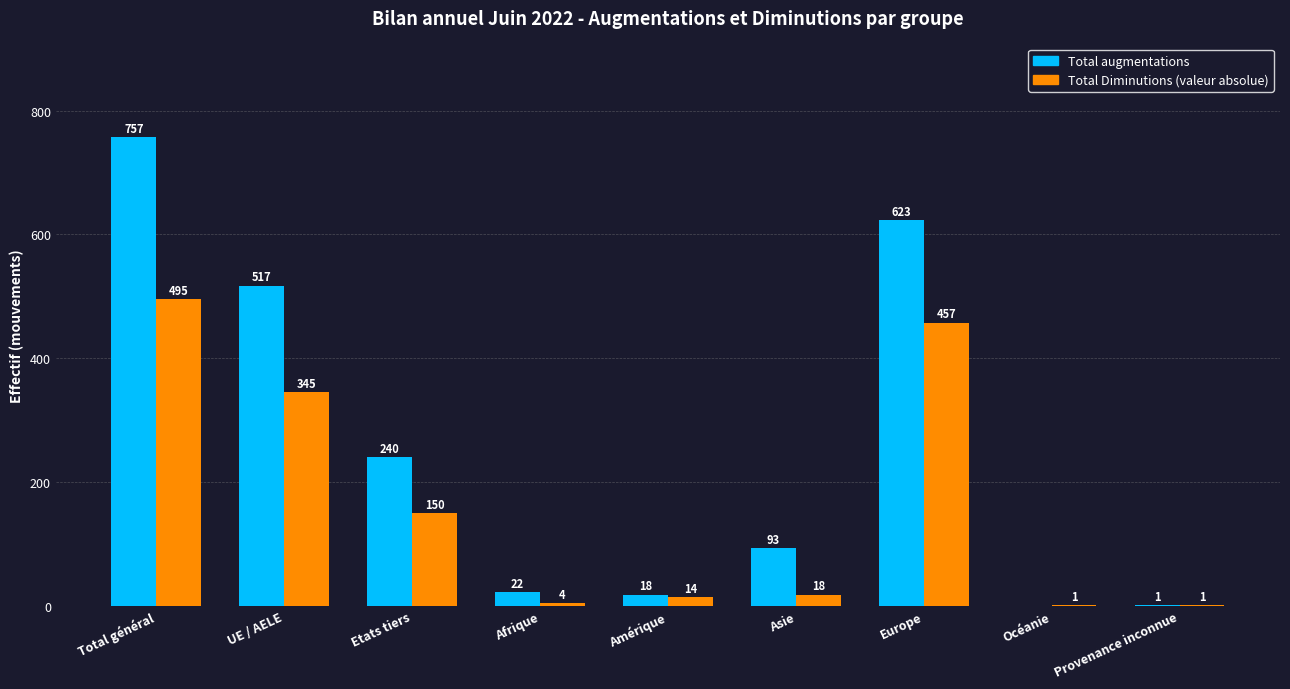

What is the greatest value displayed?

757